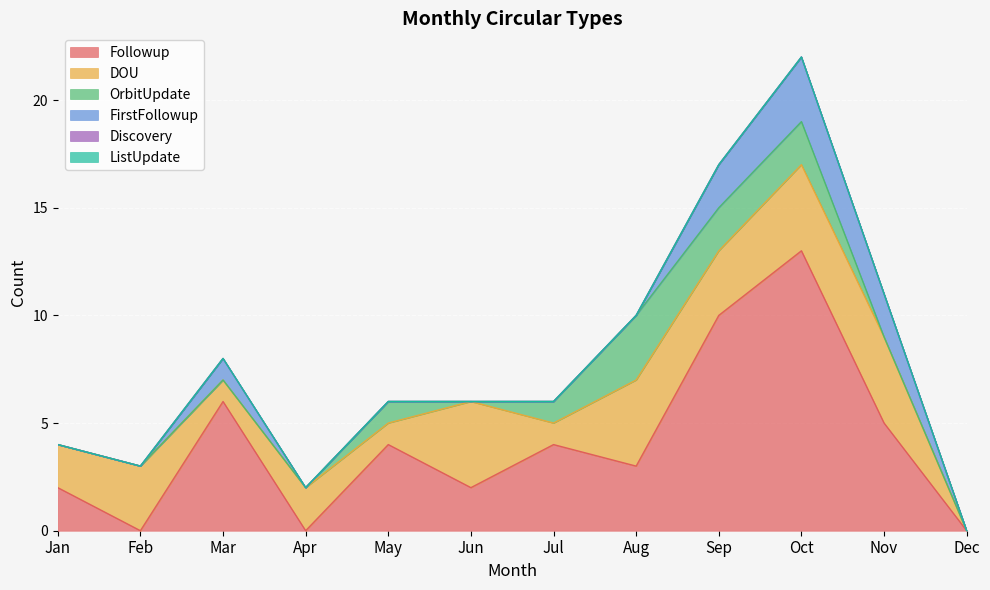

What is the difference between the highest and lowest values at Feb?

3